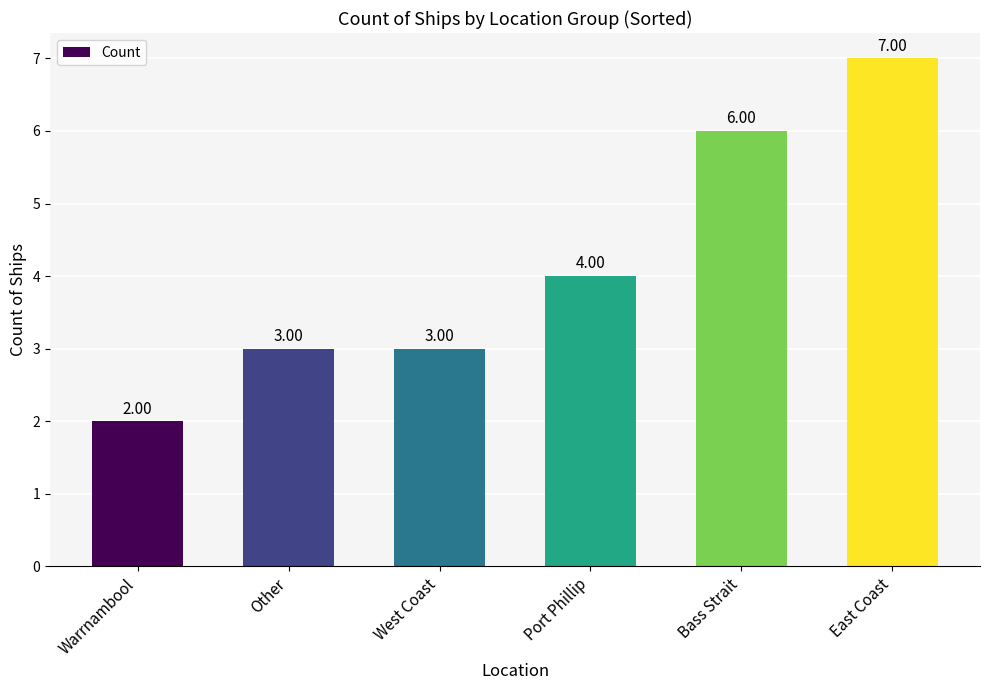

The chart shows a value of 3 at Other. True or false?

True